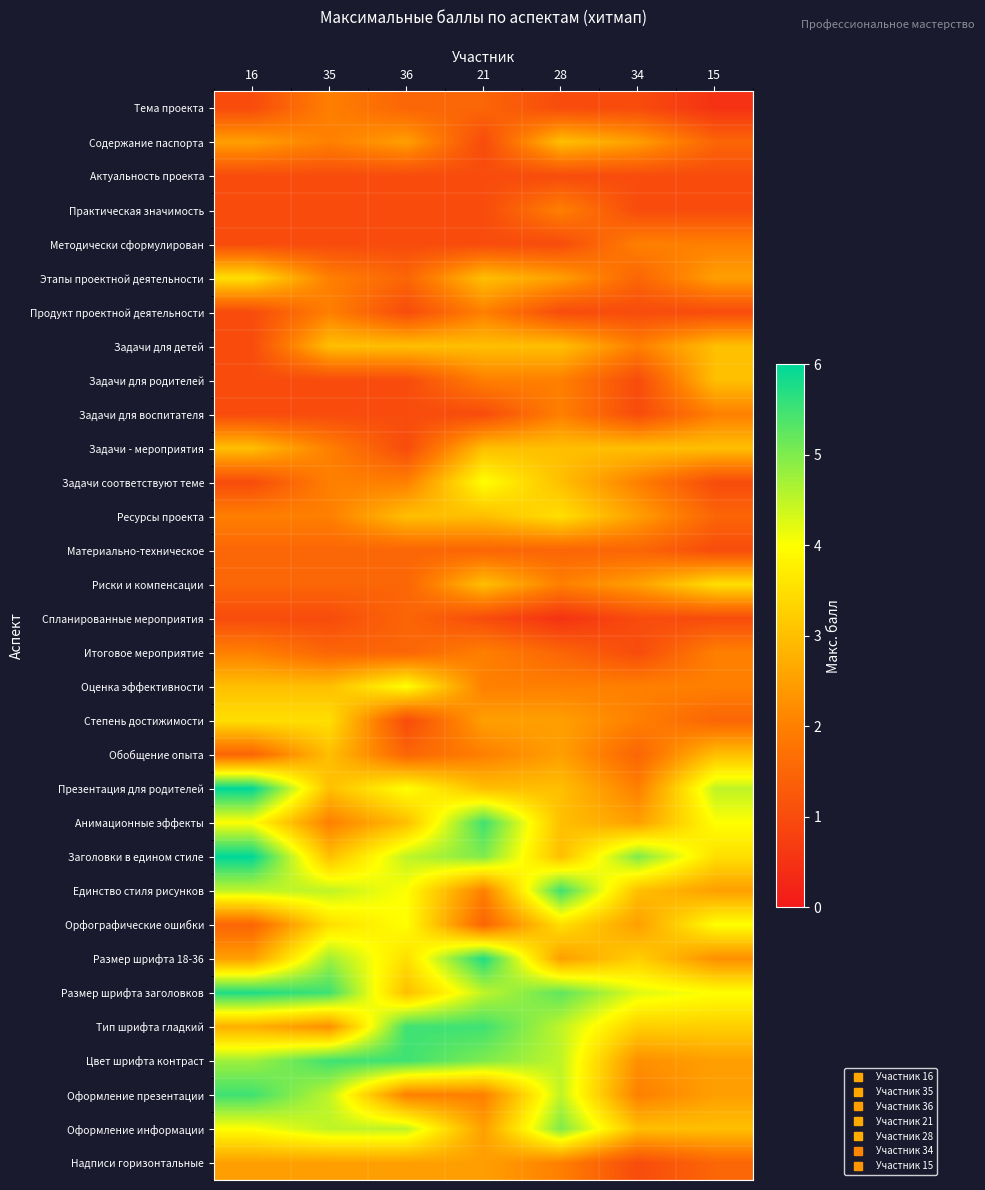

What is the total value across all series at 21?

85.2